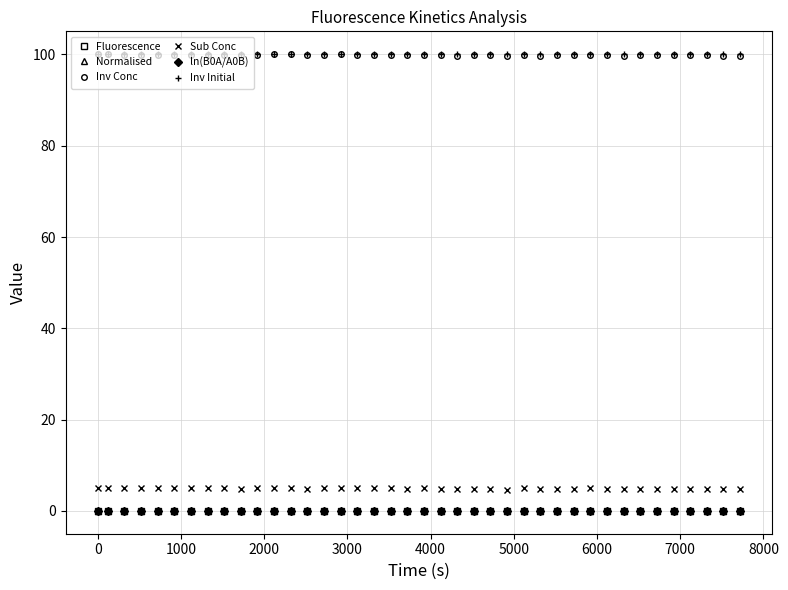

Does the chart have visible grid lines?

Yes